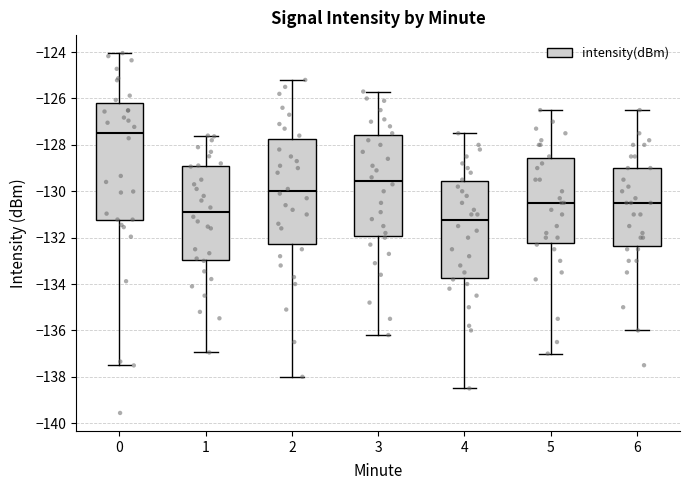

Which box's median line is the lowest?

4